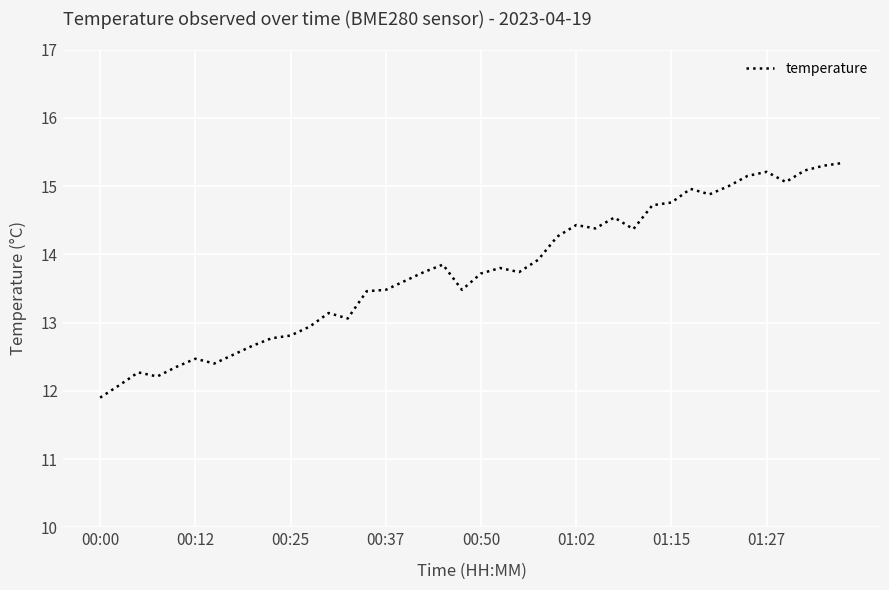

What is the maximum value shown in the chart?

15.3